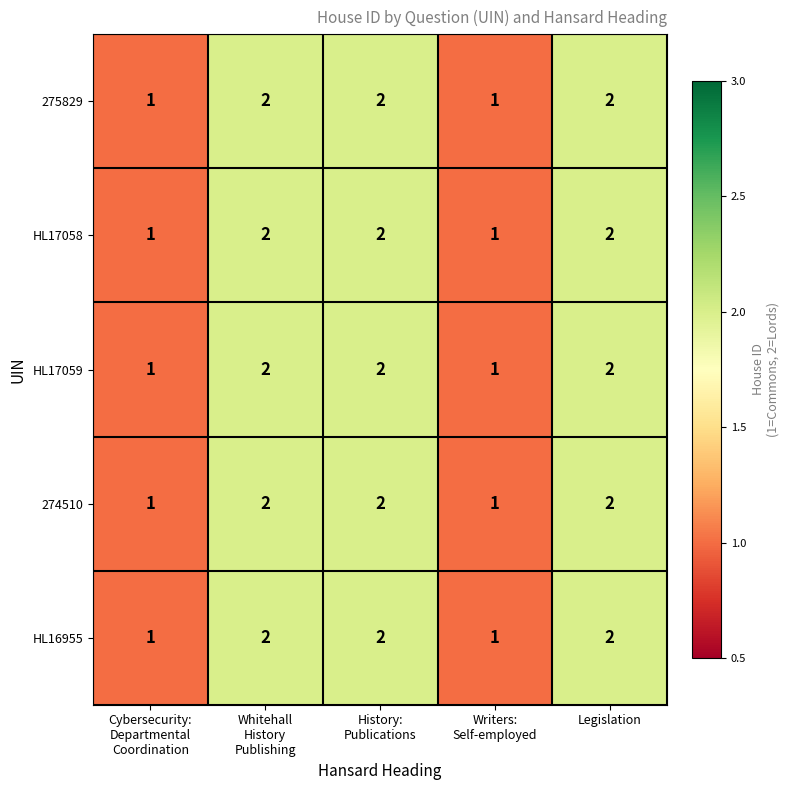

How many distinct data groups are displayed?

5